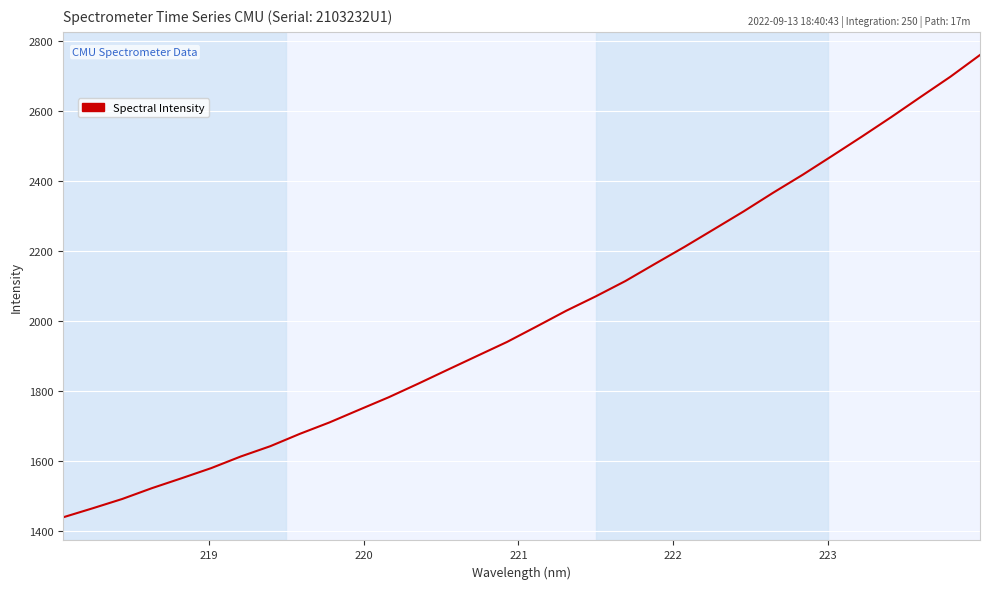

What is the sum of all values?

64332.8